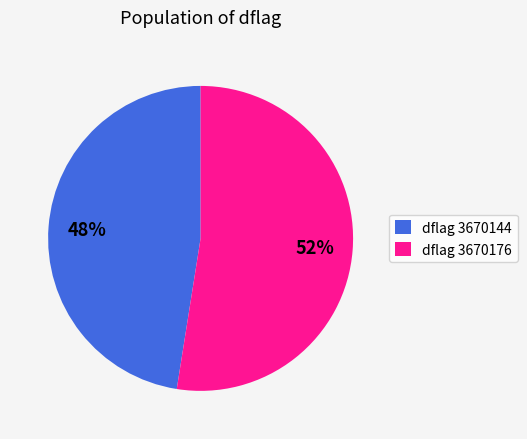

Which slice is the largest?

dflag 3670176